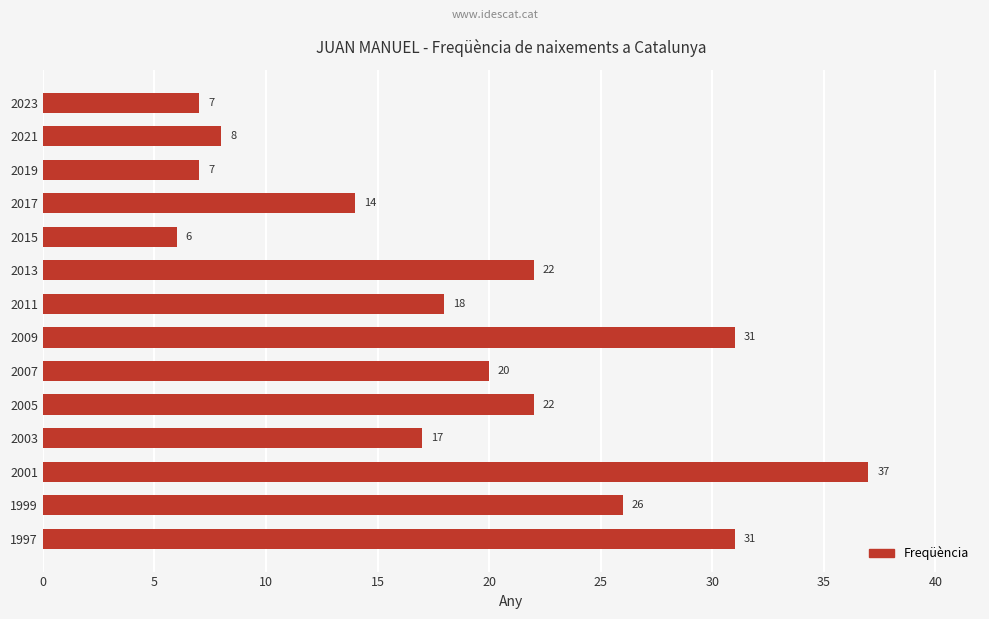

Count the number of categories in the chart.

14